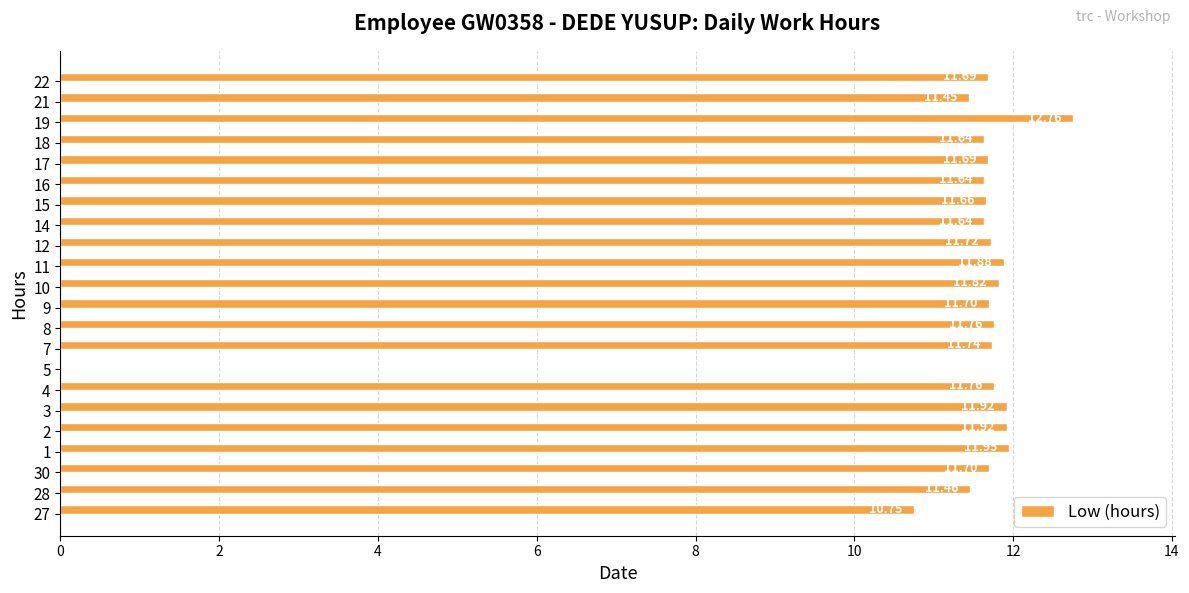

Are the bars grouped side by side (vs. stacked)?

No